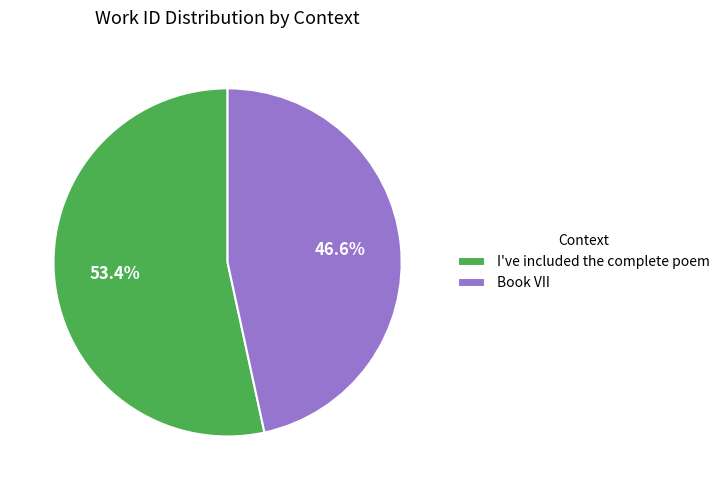

Rank the categories by value from highest to lowest.

I've included the complete poem, Book VII